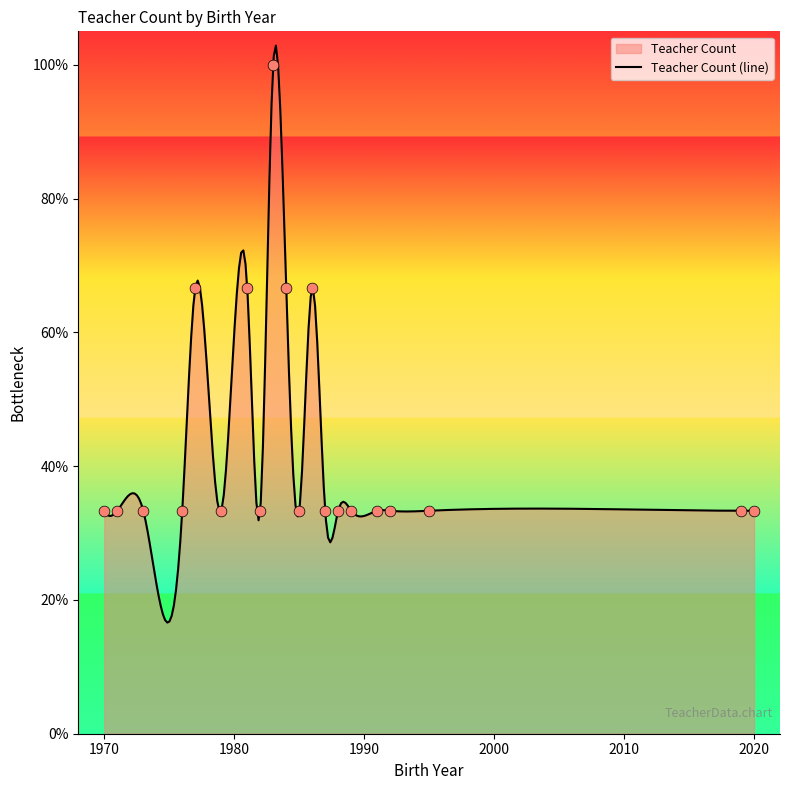

Approximately how many times larger is the value at 1989 compared to 1988?

1.0